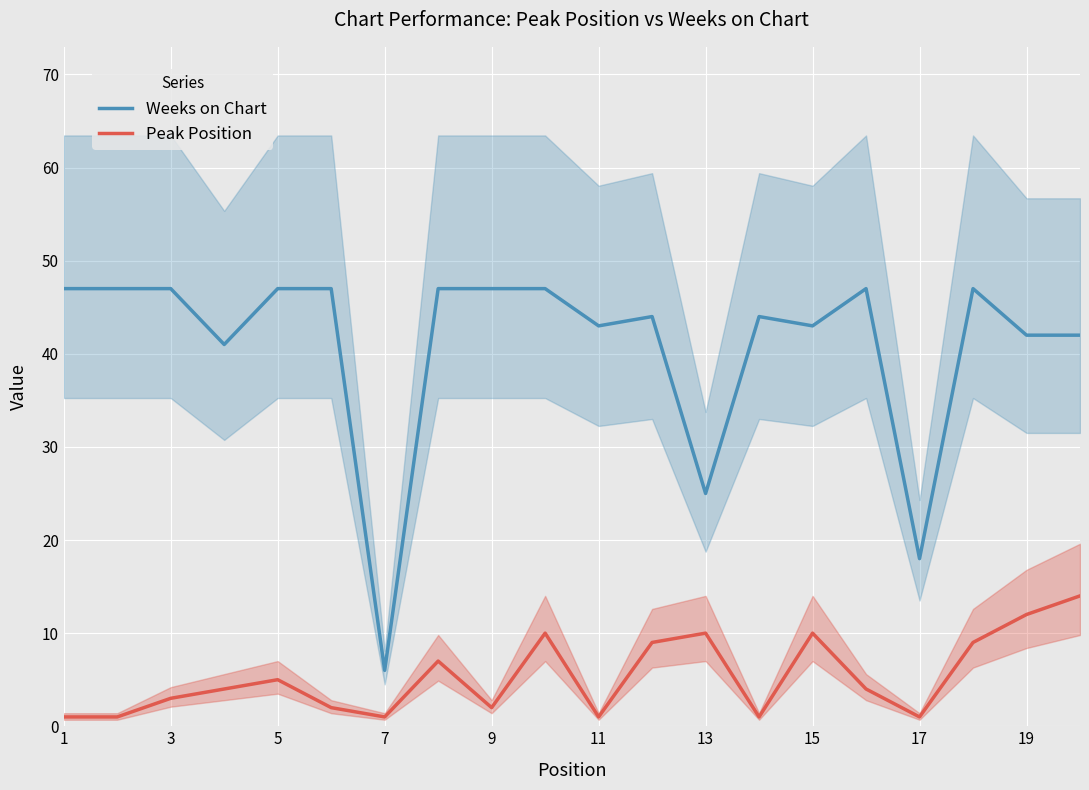

How many lines are shown in the chart?

2